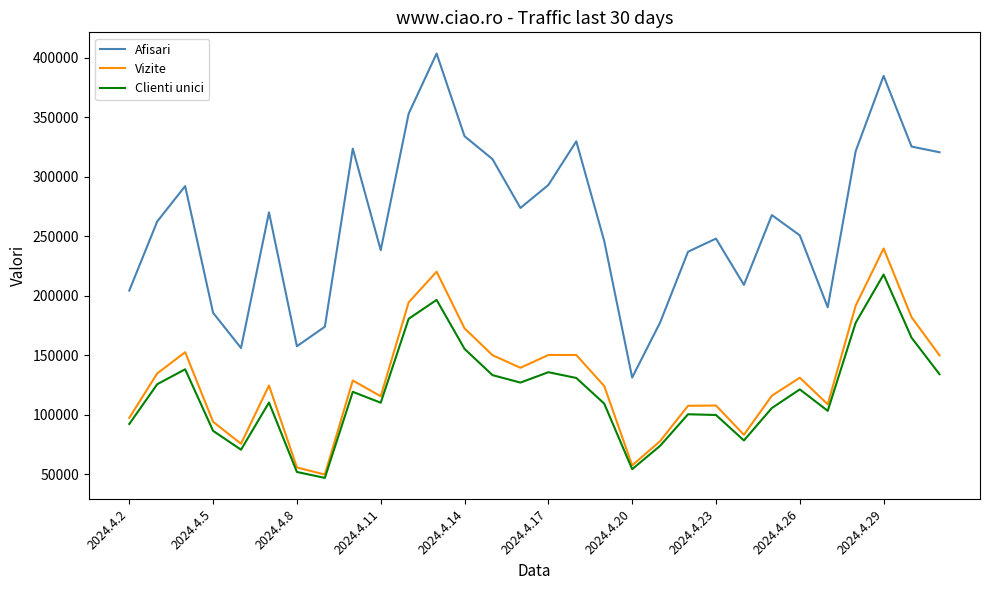

Rank the series by their maximum value, from lowest to highest.

Clienti unici, Vizite, Afisari